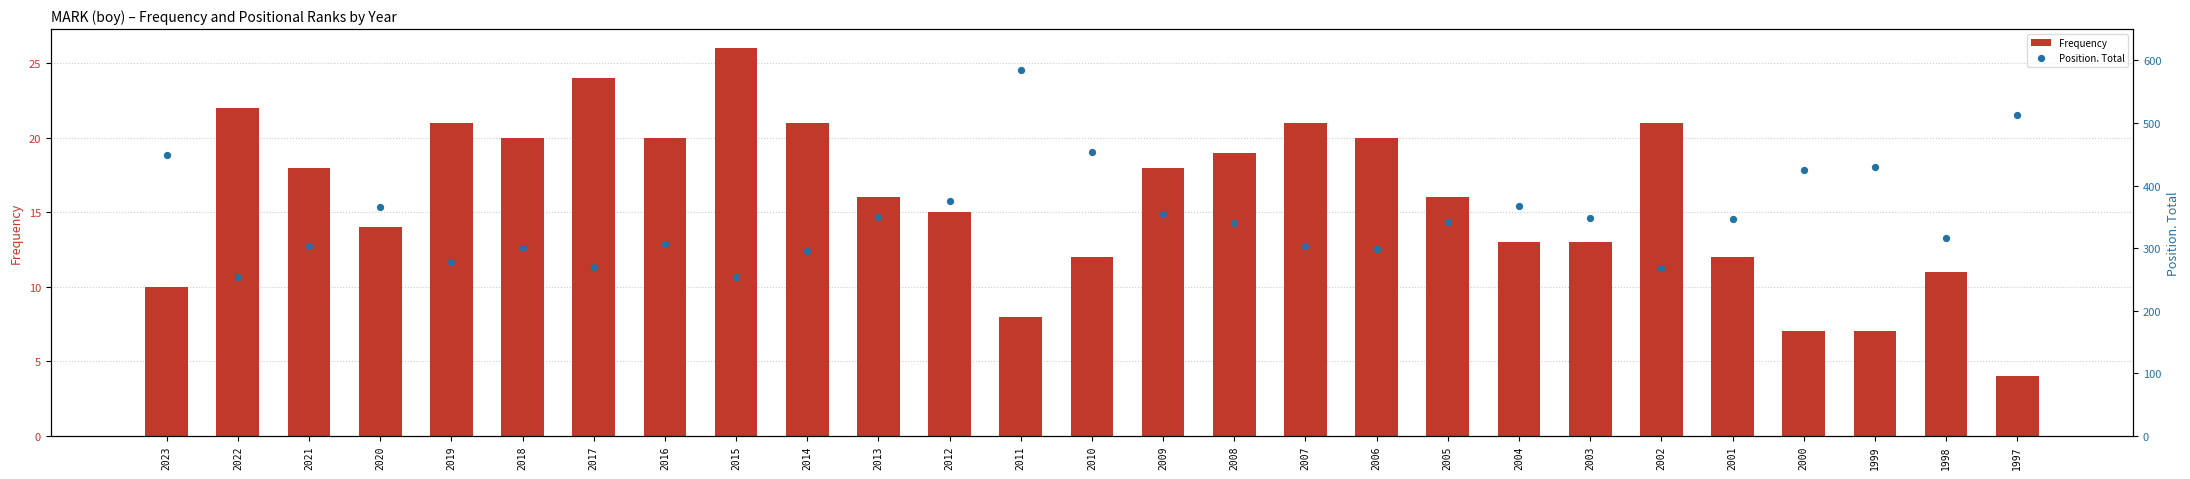

What is the total value across all series at 2020?

380